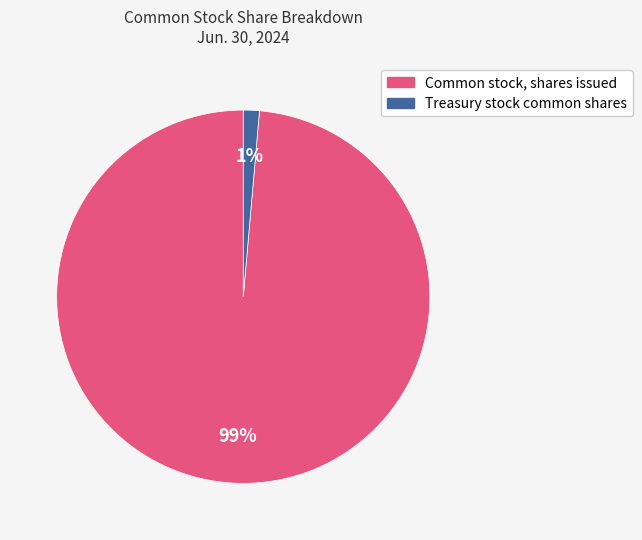

Is the sum of Common stock, shares issued and Treasury stock common shares greater than half?

Yes